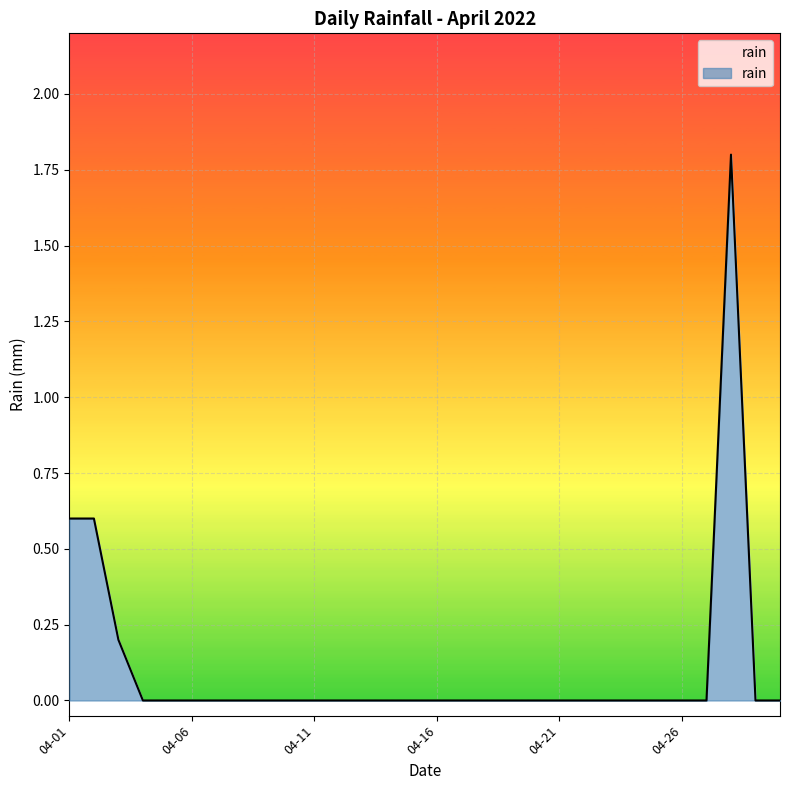

List the labels in order of value, smallest first.

2022-04-04, 2022-04-05, 2022-04-06, 2022-04-07, 2022-04-08, 2022-04-09, 2022-04-10, 2022-04-11, 2022-04-12, 2022-04-13, 2022-04-14, 2022-04-15, 2022-04-16, 2022-04-17, 2022-04-18, 2022-04-19, 2022-04-20, 2022-04-21, 2022-04-22, 2022-04-23, 2022-04-24, 2022-04-25, 2022-04-26, 2022-04-27, 2022-04-29, 2022-04-30, 2022-04-03, 2022-04-01, 2022-04-02, 2022-04-28